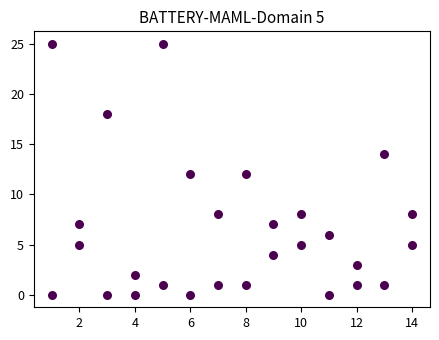

How many points are shown in the scatter plot?

28